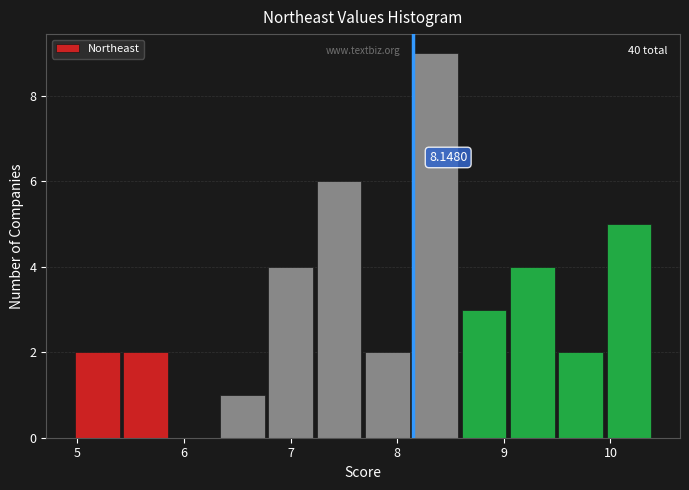

Over which range of the x-axis is the bar tallest?

8.1 to 8.6